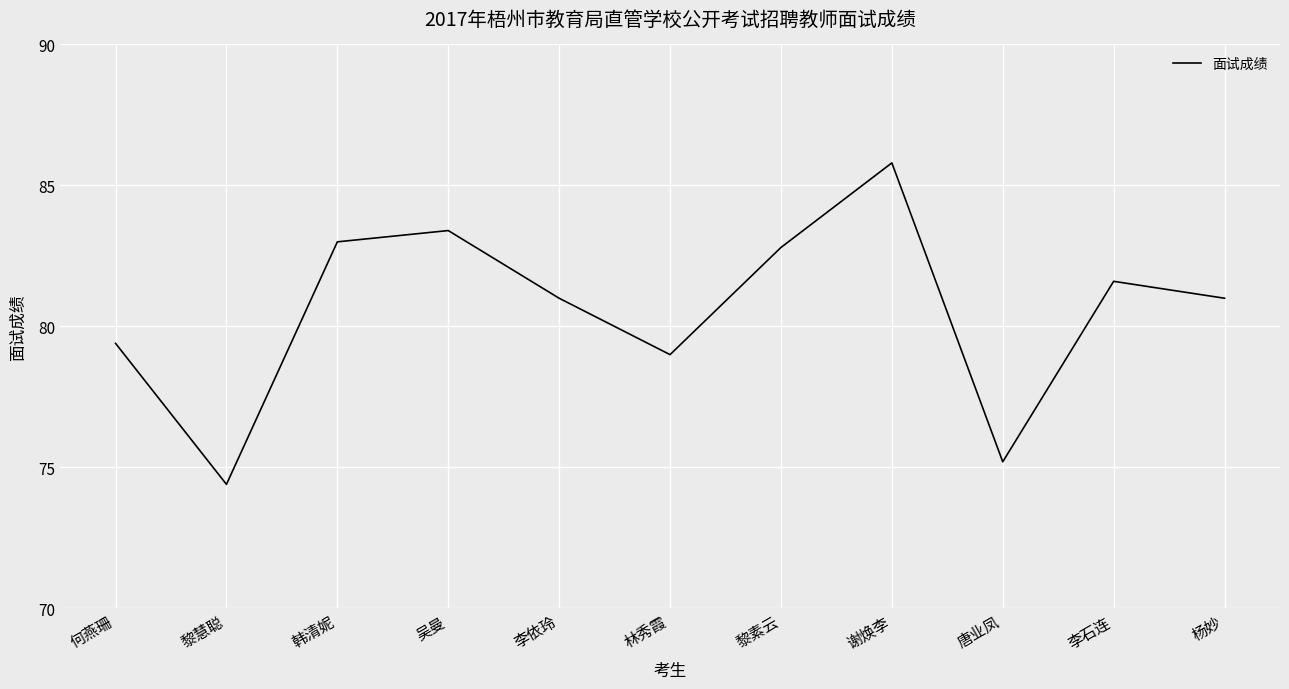

Read the value at 李石连.

81.6